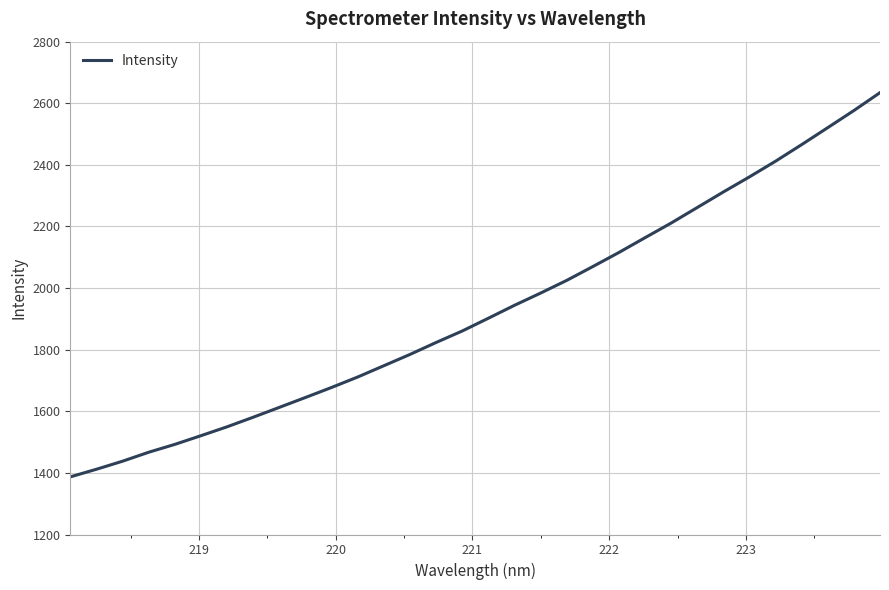

Count the number of categories in the chart.

32